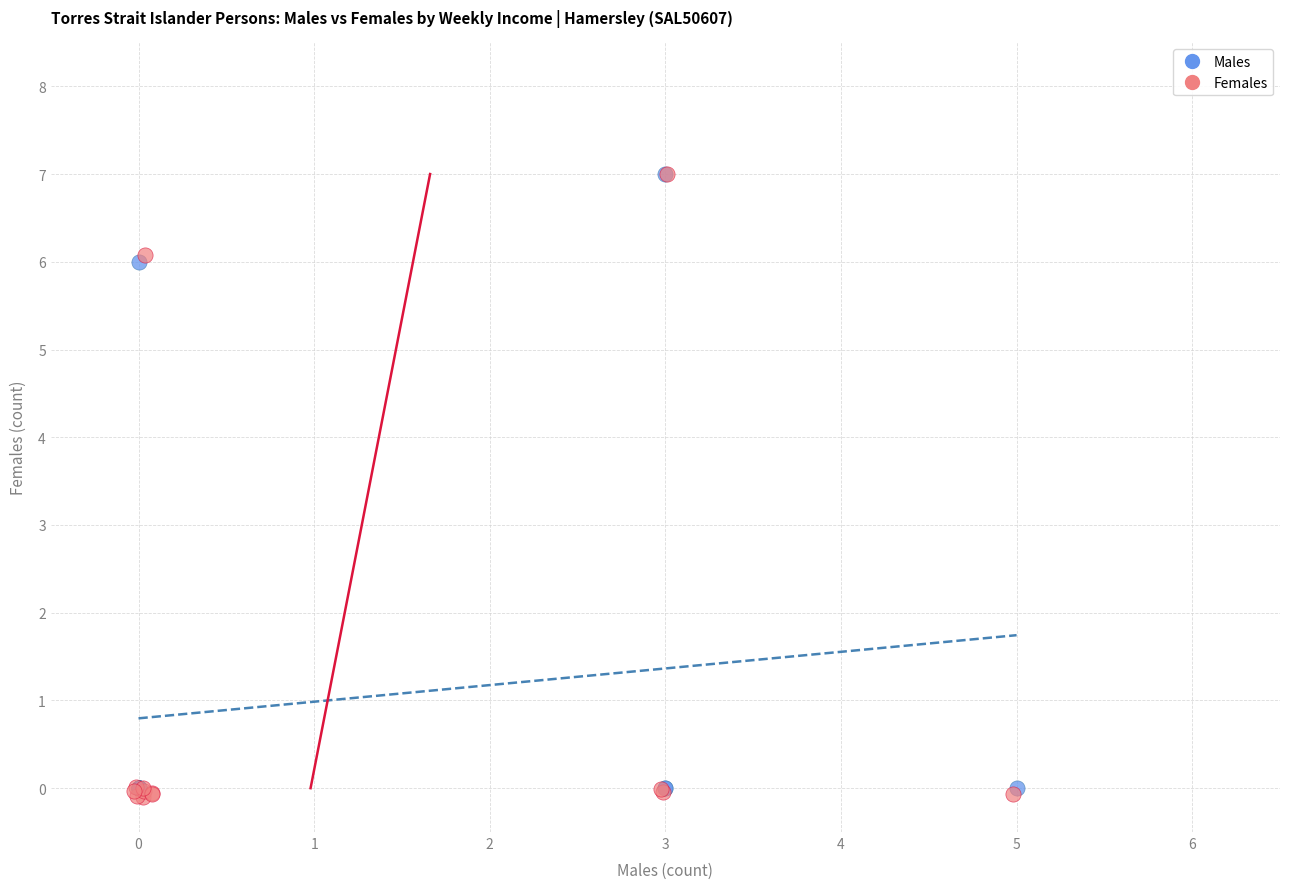

What are all the series names shown in the legend?

Males, Females